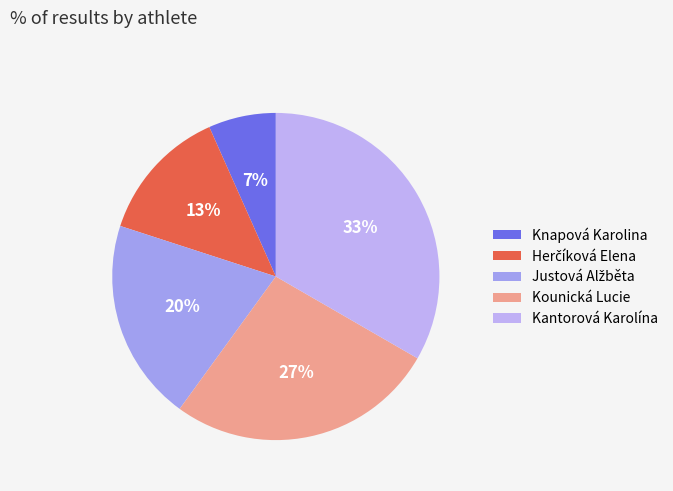

Rank the categories by value from lowest to highest.

Knapová Karolina, Herčíková Elena, Justová Alžběta, Kounická Lucie, Kantorová Karolína